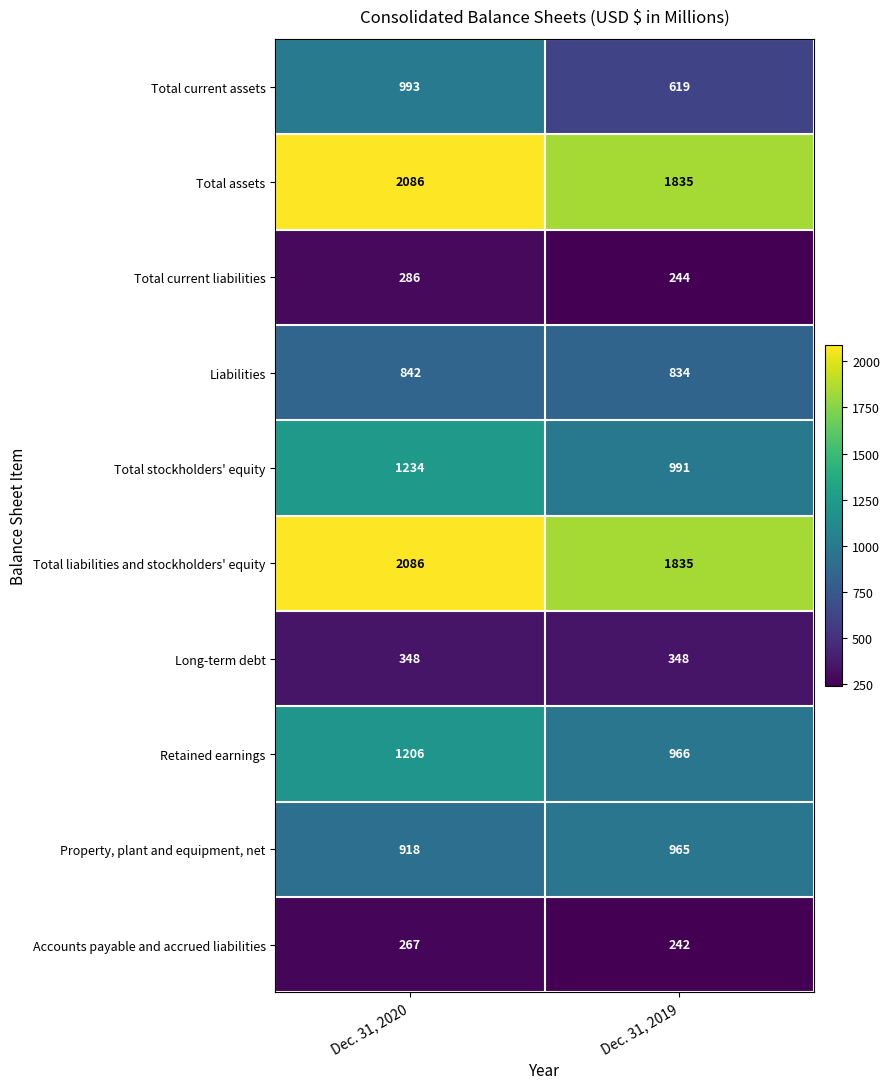

At which label is Total assets closest to 1960?

Dec. 31, 2019